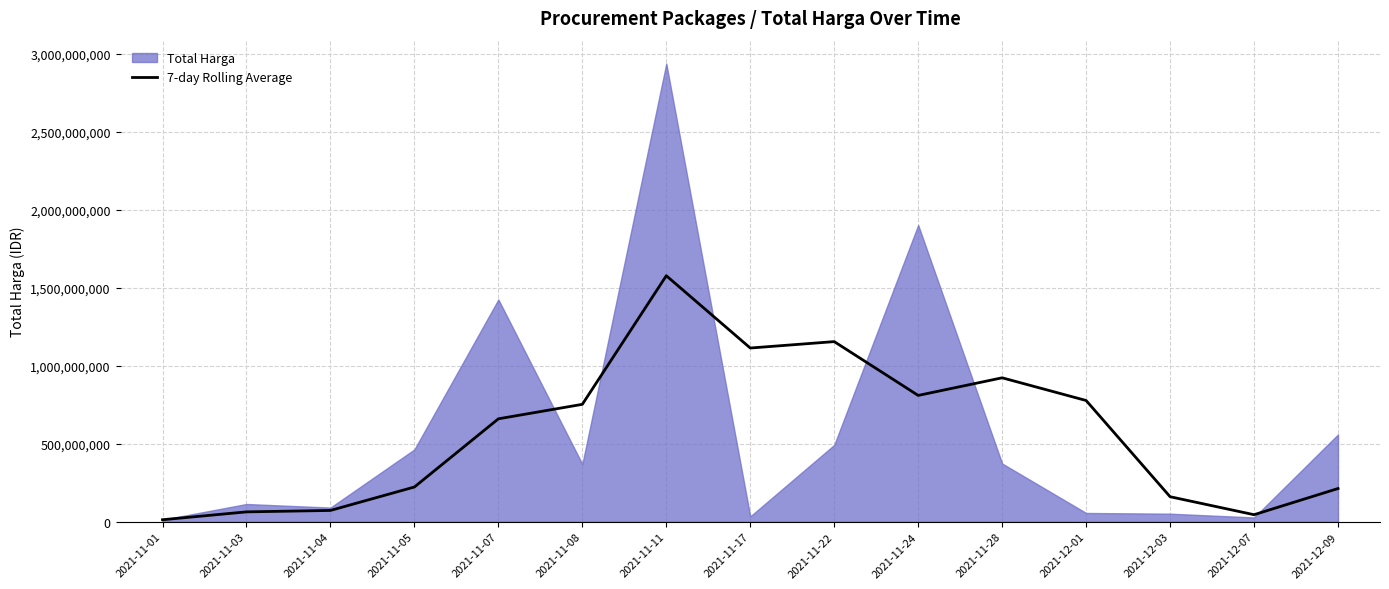

What is the highest value of the 7-day Rolling Average series?

1578168380.0